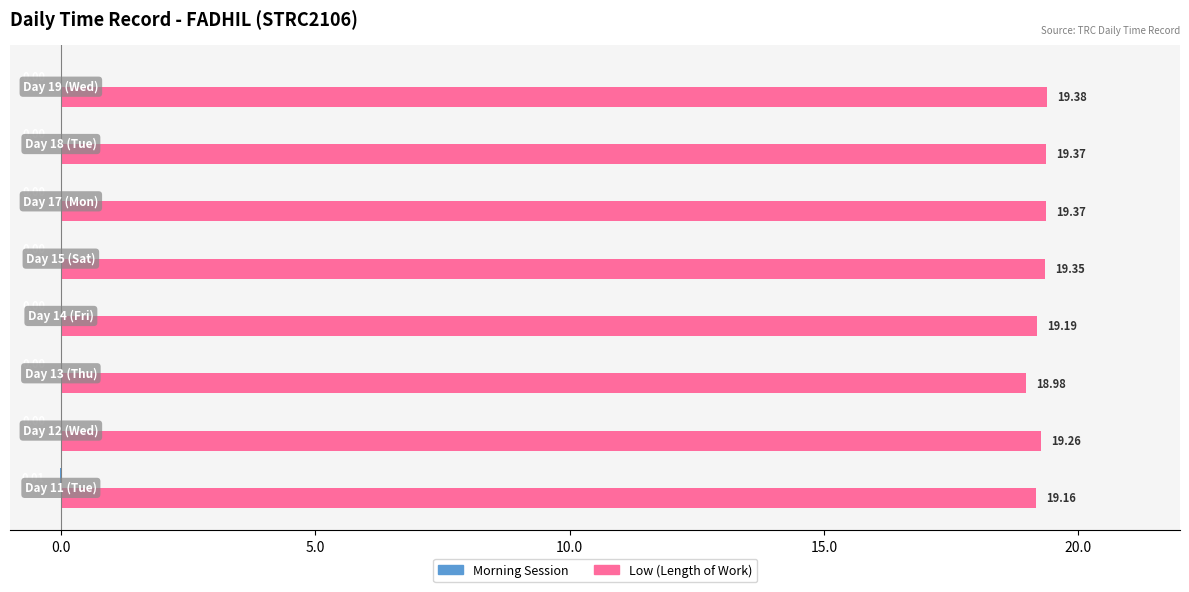

What is the sum of all Low (Length of Work) values?

154.1